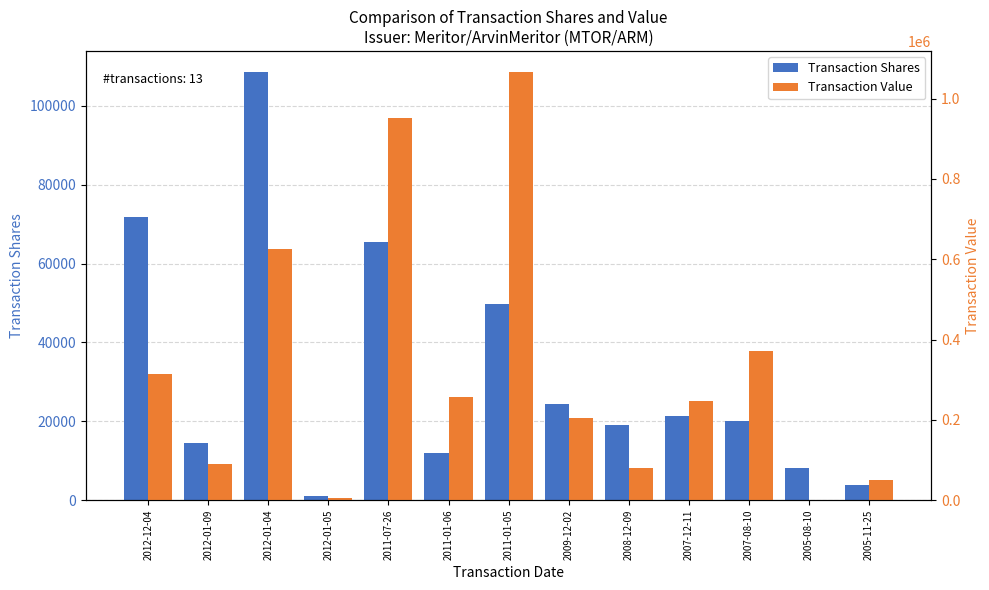

What are all the series names shown in the legend?

Transaction Shares, Transaction Value